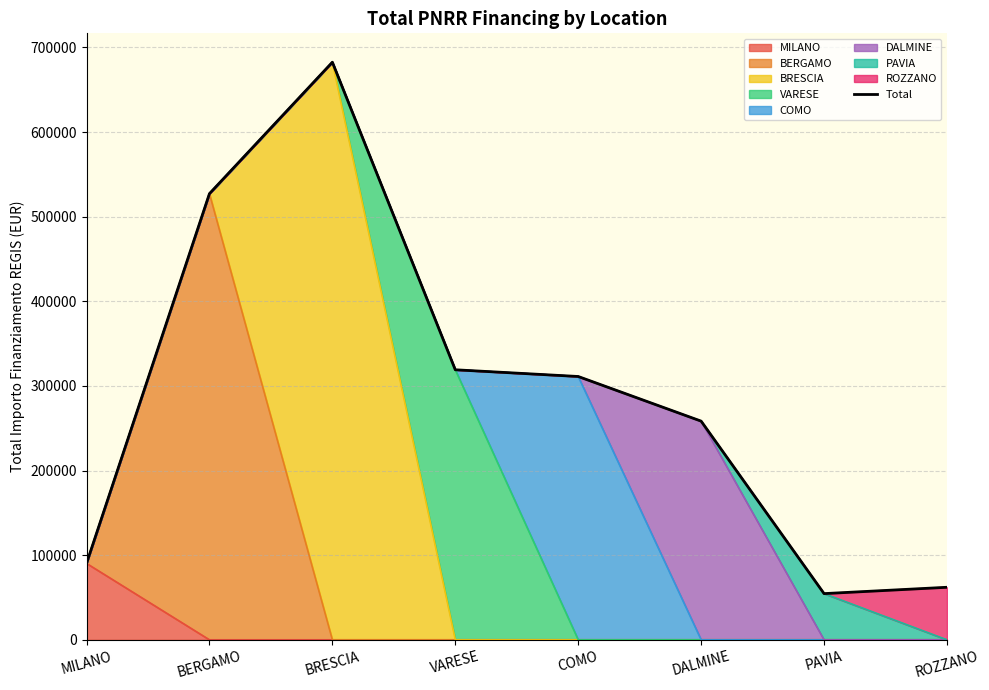

At which label is the value closest to 368540?

VARESE